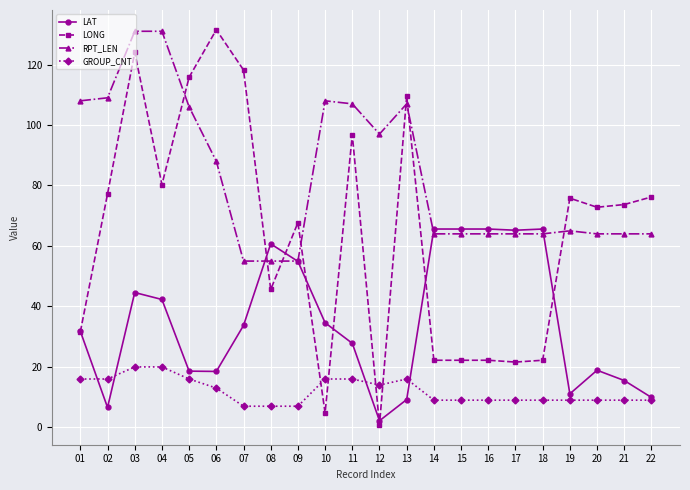

What is the maximum value for LAT?

65.6